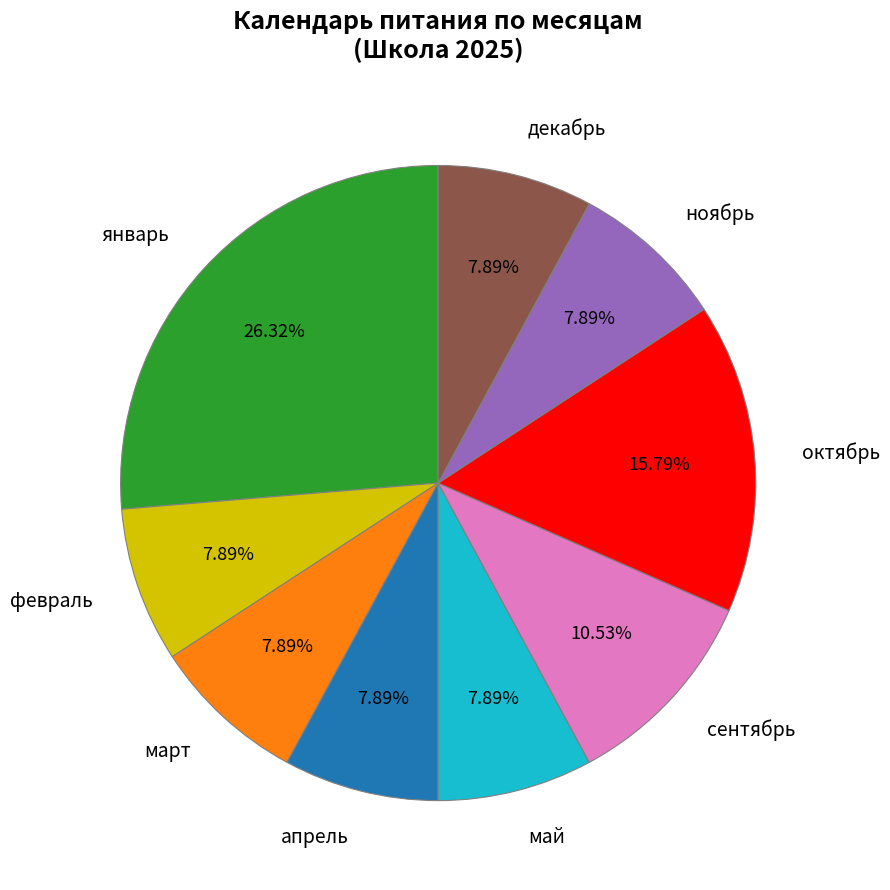

Between январь and декабрь, which is larger?

январь